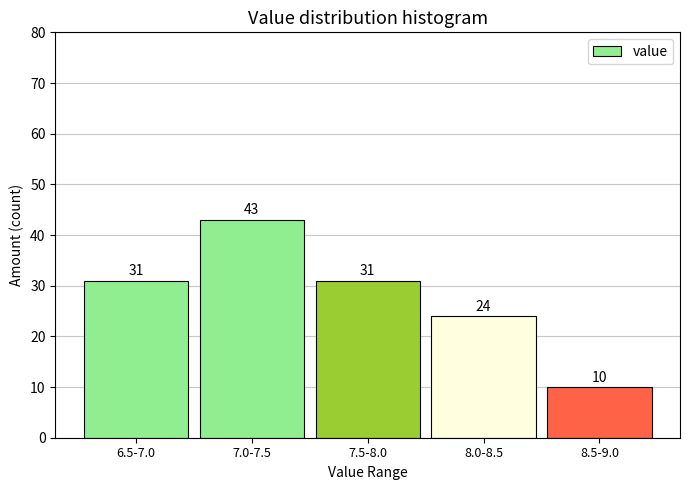

Reading left to right, extract all data points from this chart.

6.5-7.0=31	7.0-7.5=43	7.5-8.0=31	8.0-8.5=24	8.5-9.0=10